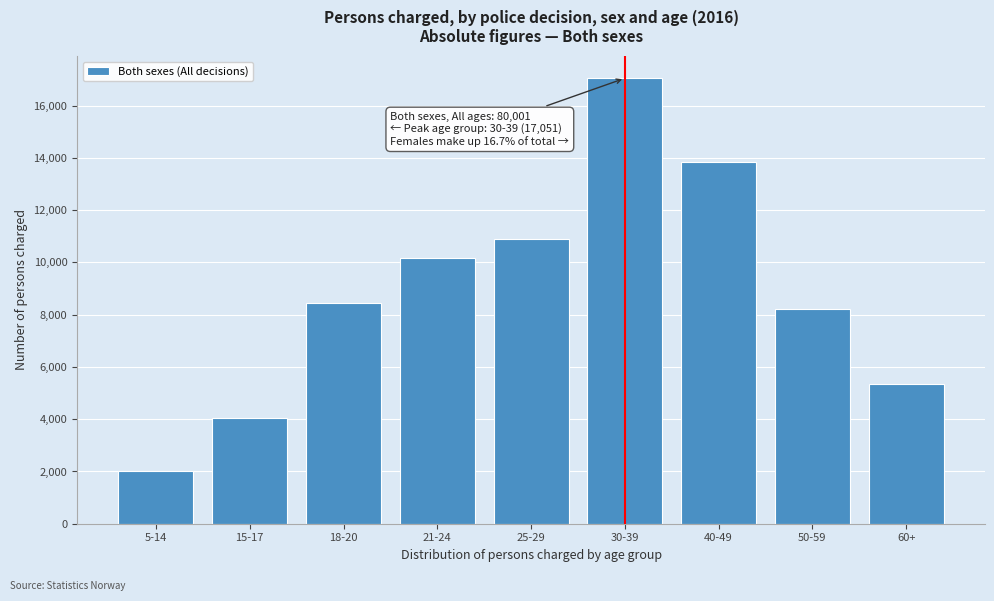

Reading right to left, list all the values displayed in this chart.

60+=5344	50-59=8225	40-49=13827	30-39=17051	25-29=10882	21-24=10189	18-20=8441	15-17=4034	5-14=2008